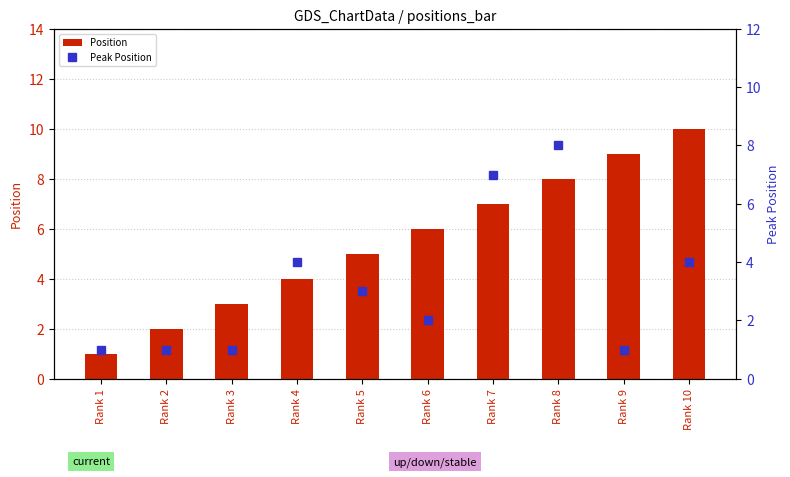

At how many categories does at least one series exceed 1?

9